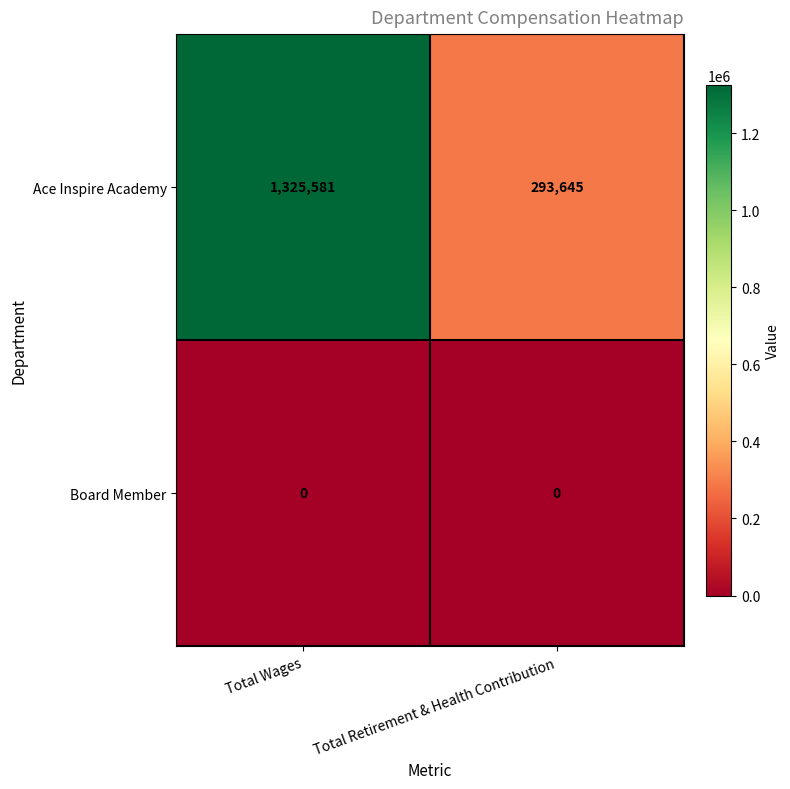

Which label corresponds to the largest value in the chart?

Total Wages